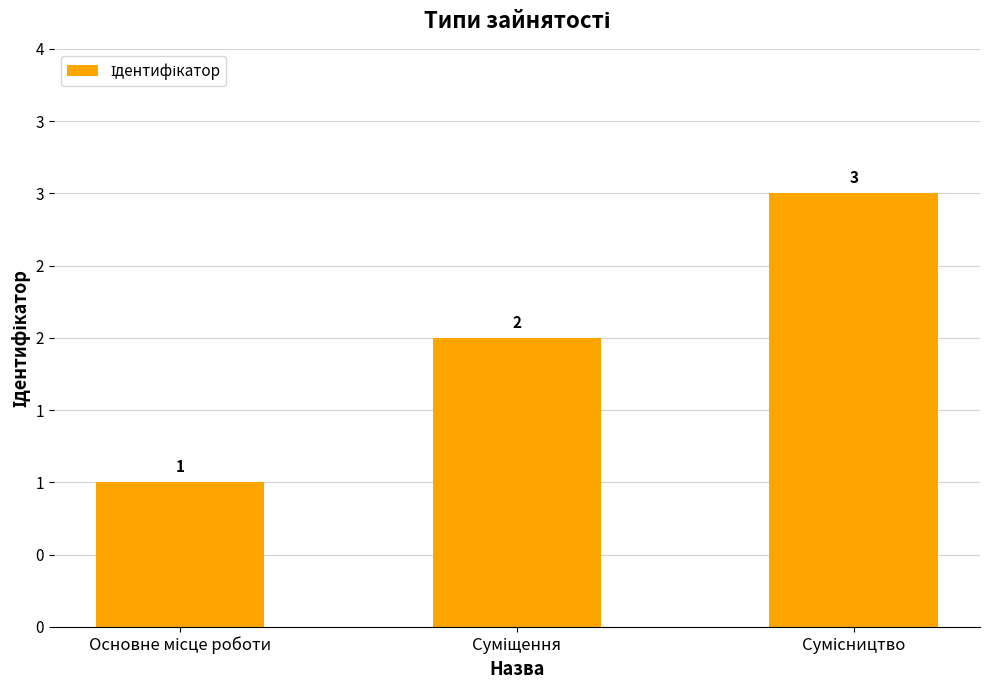

List the labels in order of value, smallest first.

Основне місце роботи, Суміщення, Сумісництво